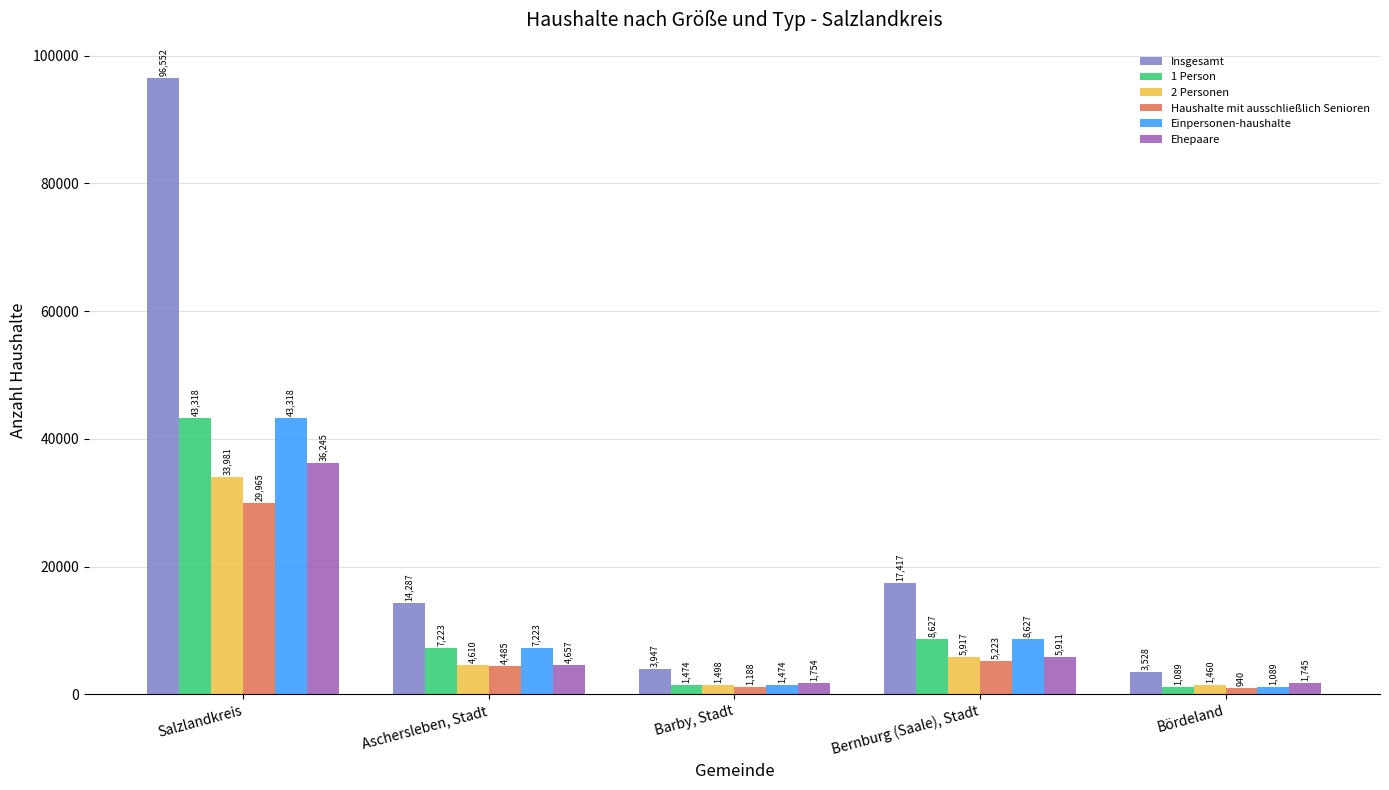

What is the approximate value of Ehepaare at Bördeland, to the nearest 50?

1750